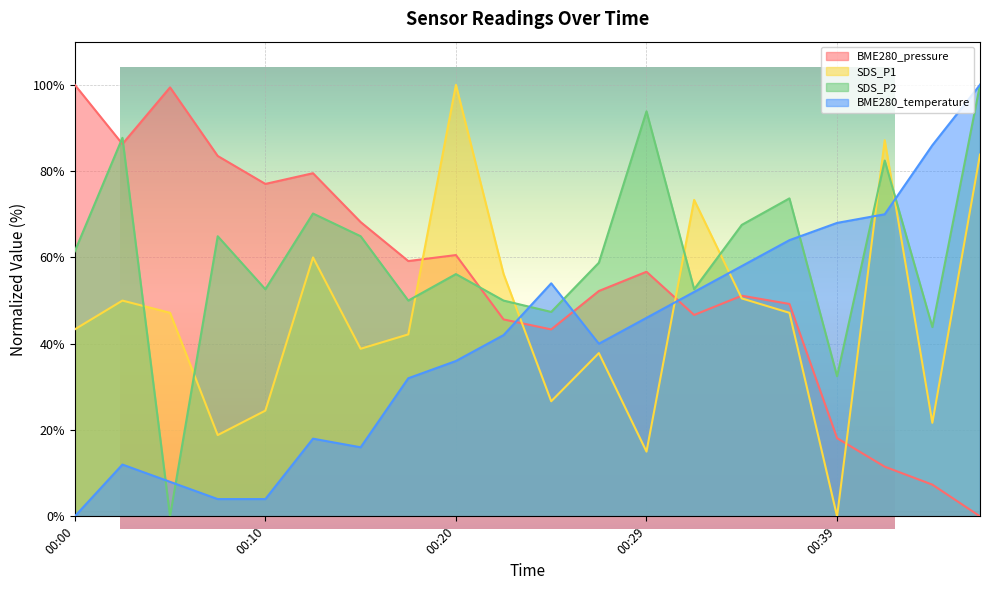

At which category does SDS_P2 reach its first local valley?

00:05